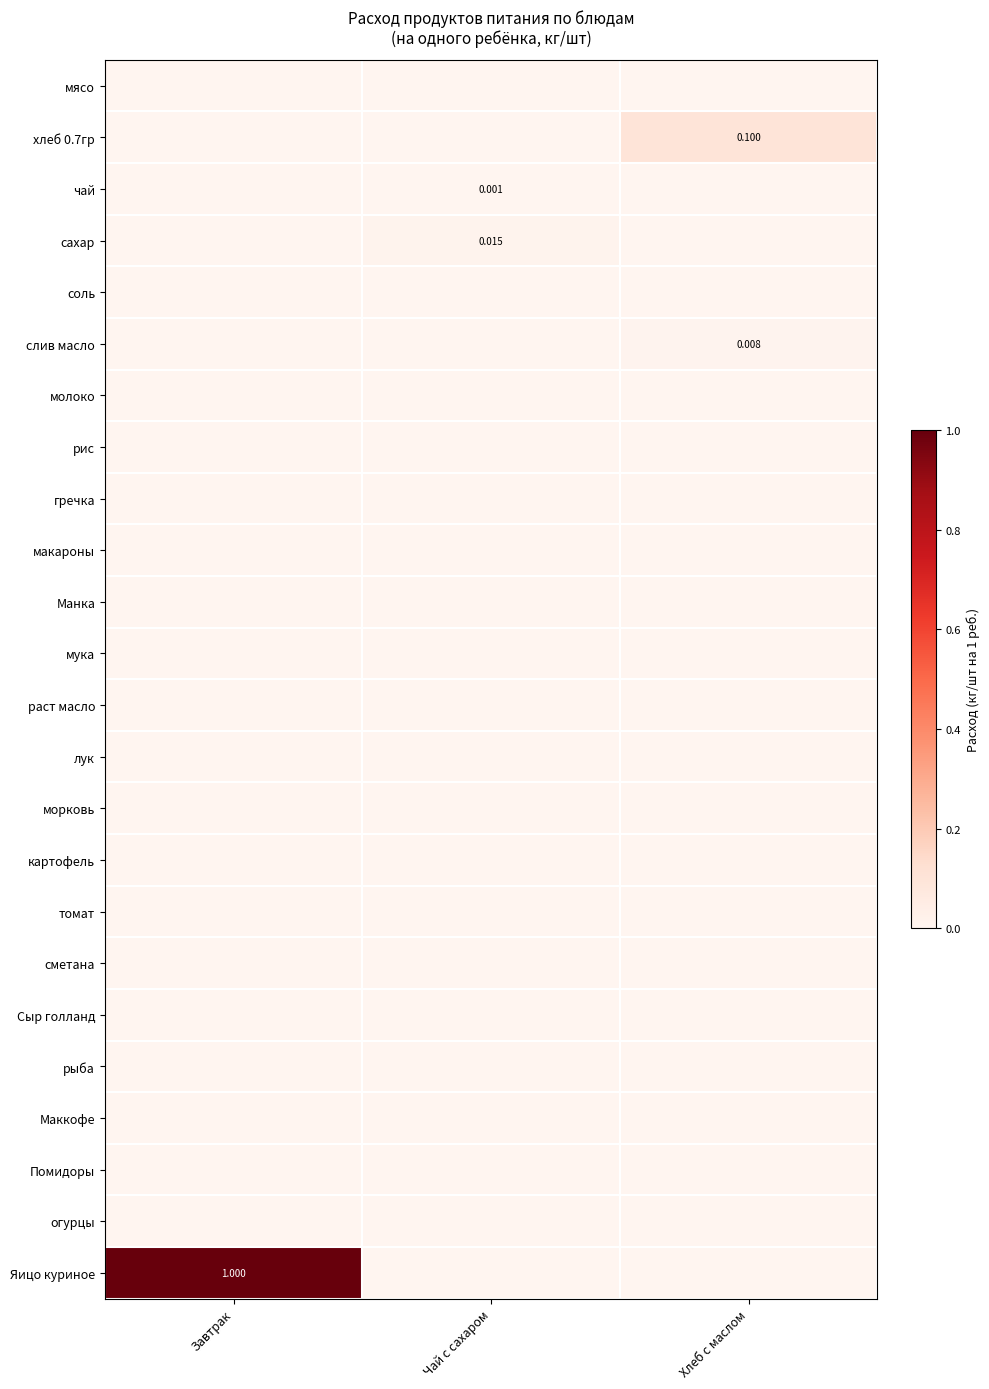

The морковь series shows 0.0 at Чай с сахаром. True or false?

True